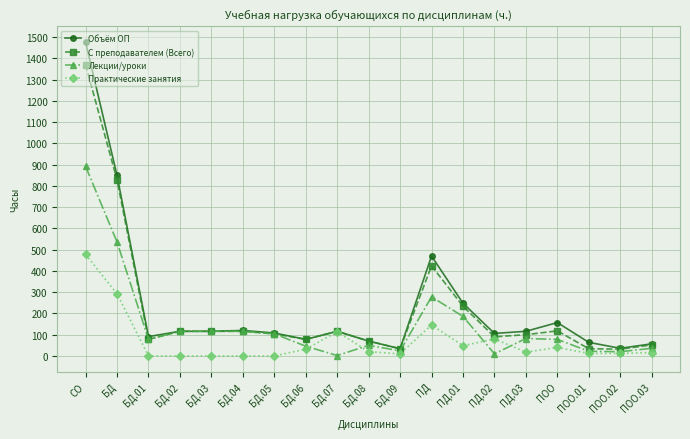

What is the label of the 11th point from the right?

БД.07